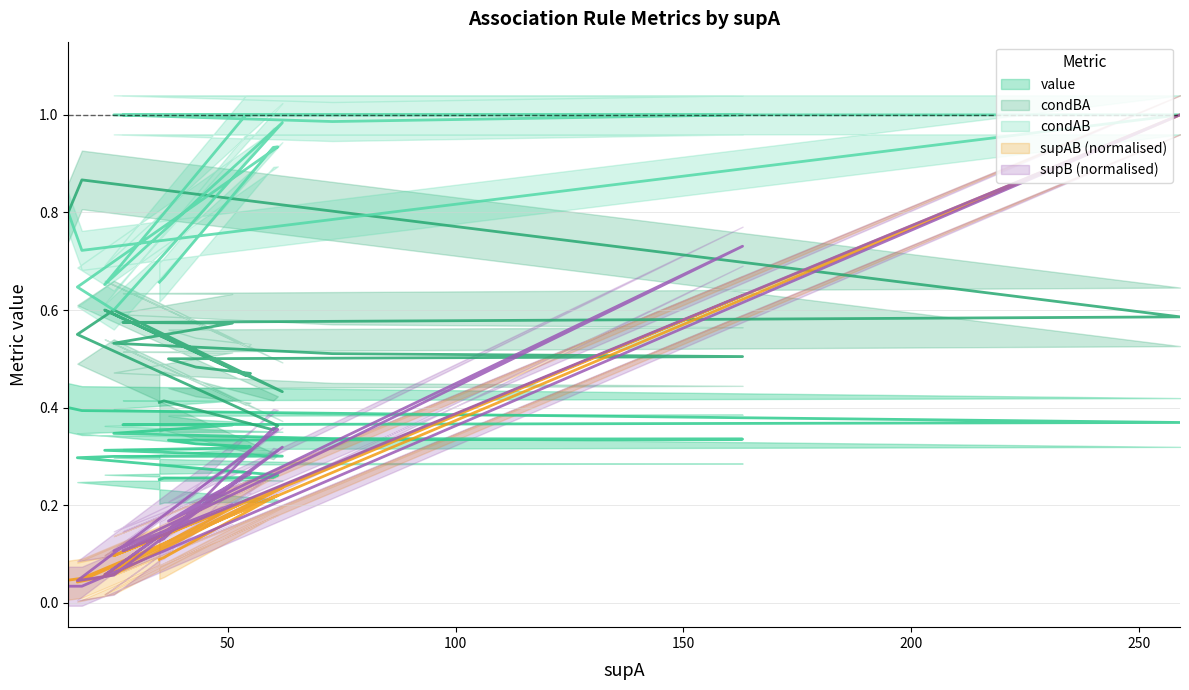

Rank the series at 259 from highest to lowest value.

condAB, supAB, supB, condBA, value